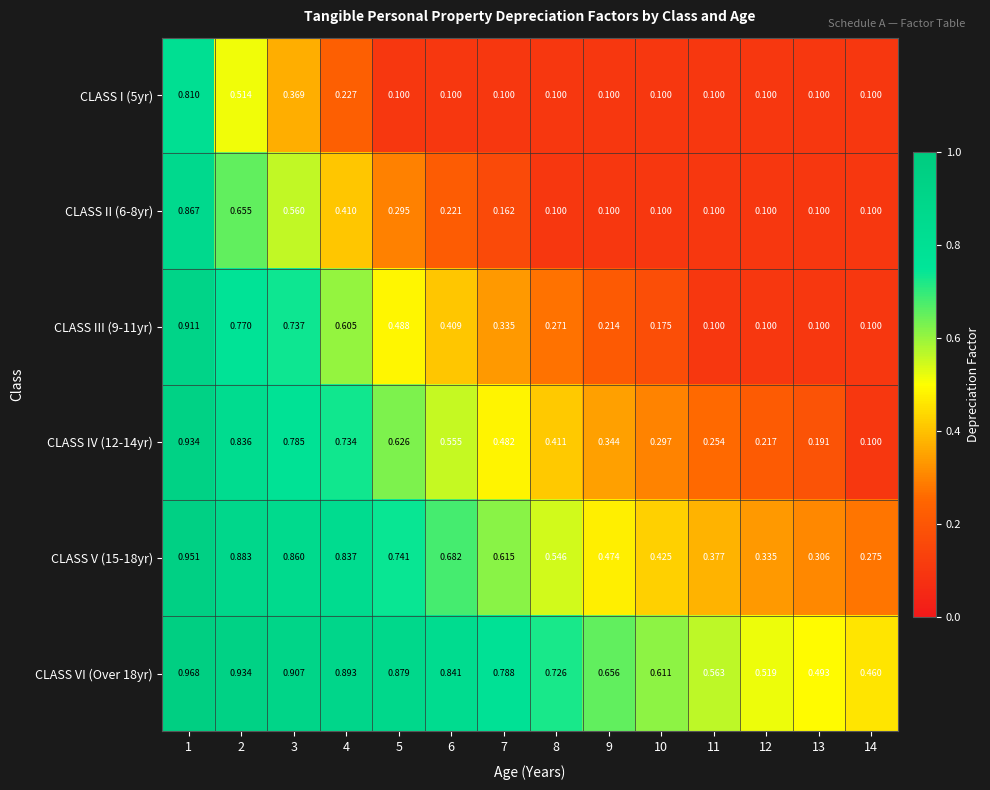

Is the value of CLASS II (6-8yr) at 1 greater than the value of CLASS VI (Over 18yr) at 9?

Yes